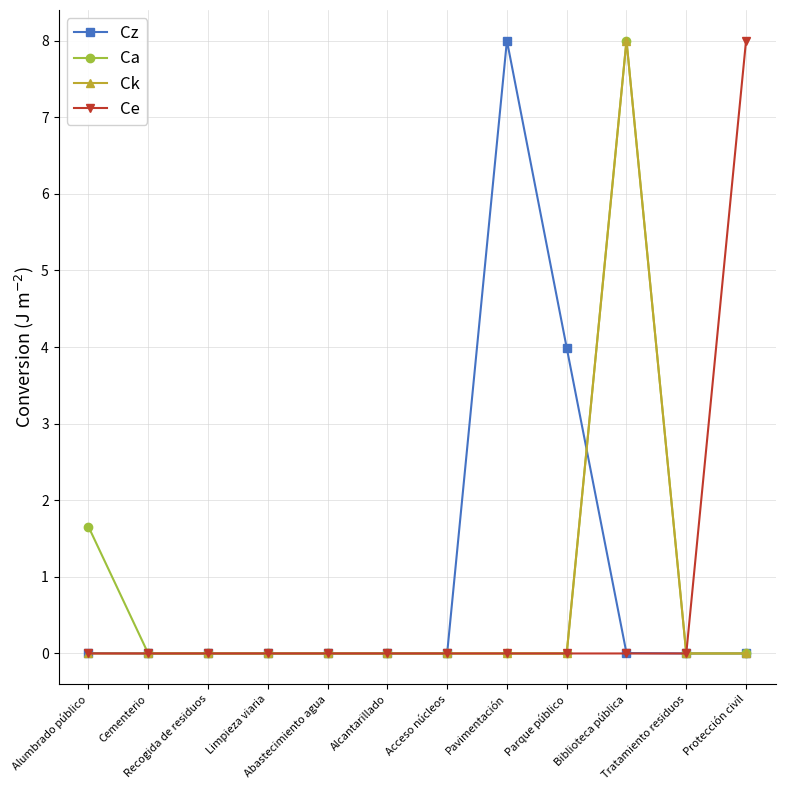

What is the label of the 6th point from the right?

Acceso núcleos